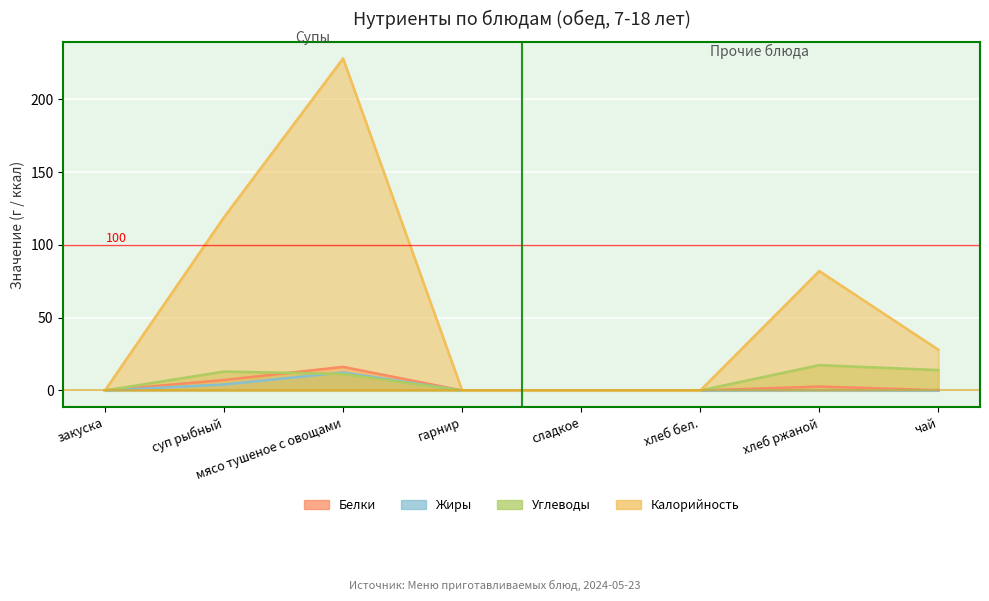

At which category does the chart reach its minimum across all series?

закуска